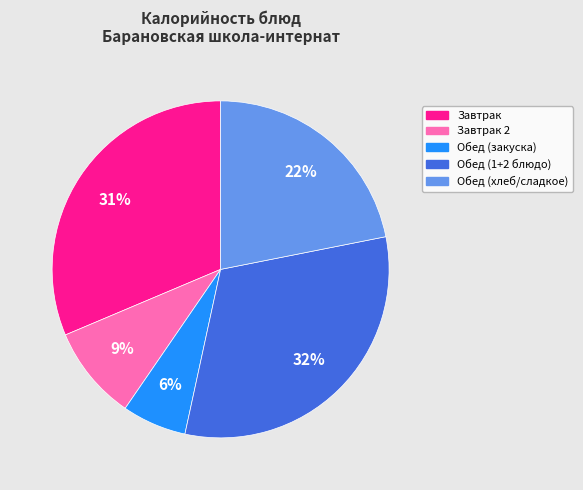

Does any single category account for the majority?

No